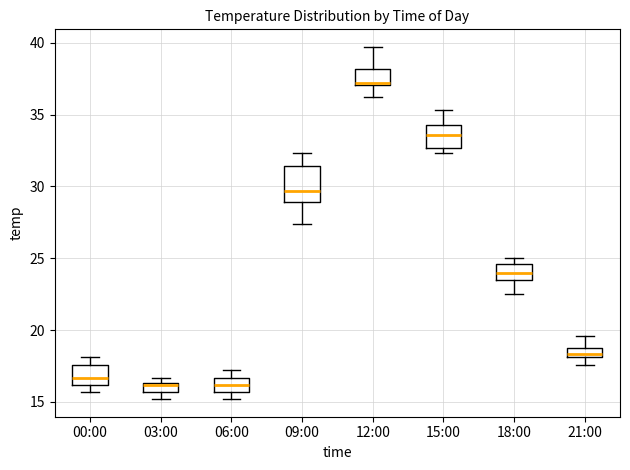

Which box is the tallest, from its lower edge to its upper edge?

09:00